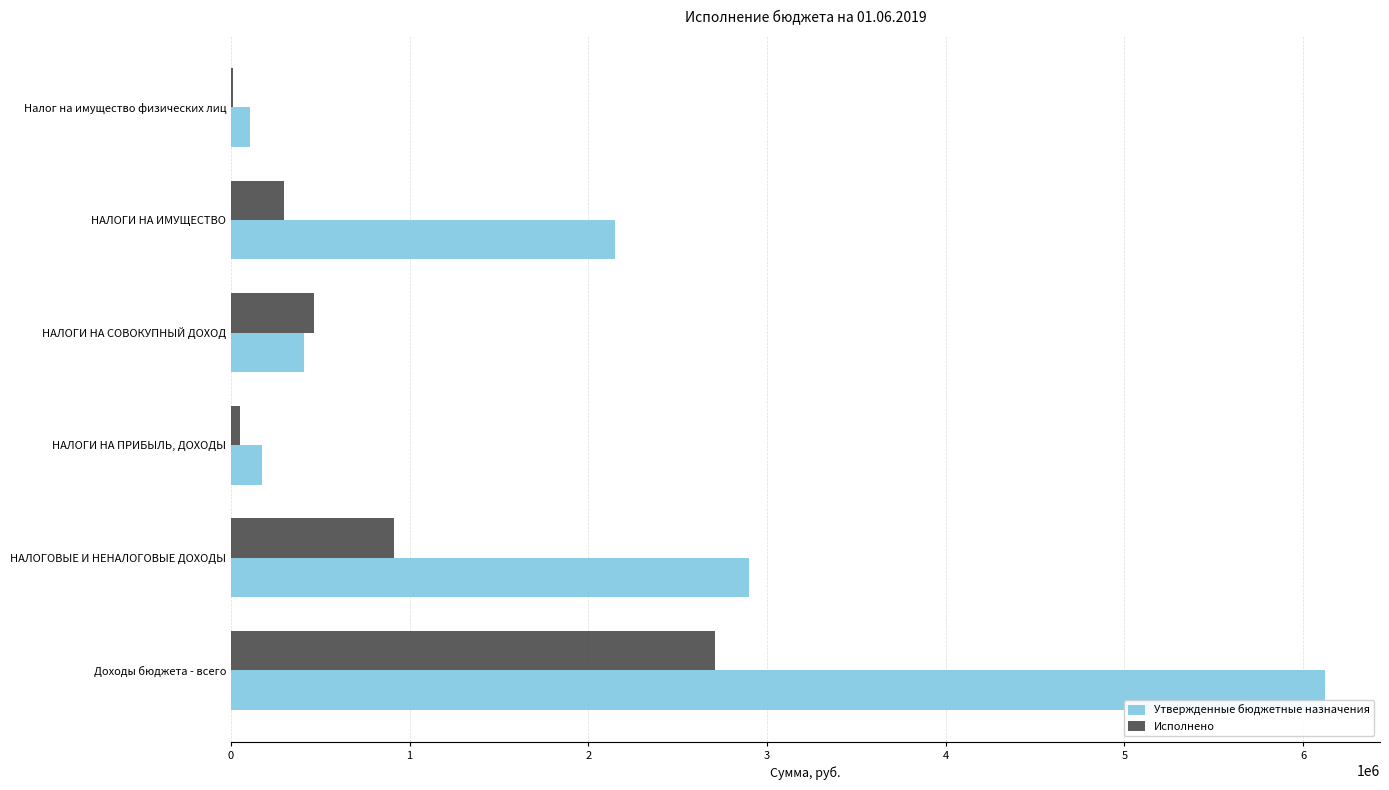

Is the value of Исполнено at Доходы бюджета - всего greater than the value of Утвержденные бюджетные назначения at НАЛОГИ НА ПРИБЫЛЬ, ДОХОДЫ?

Yes